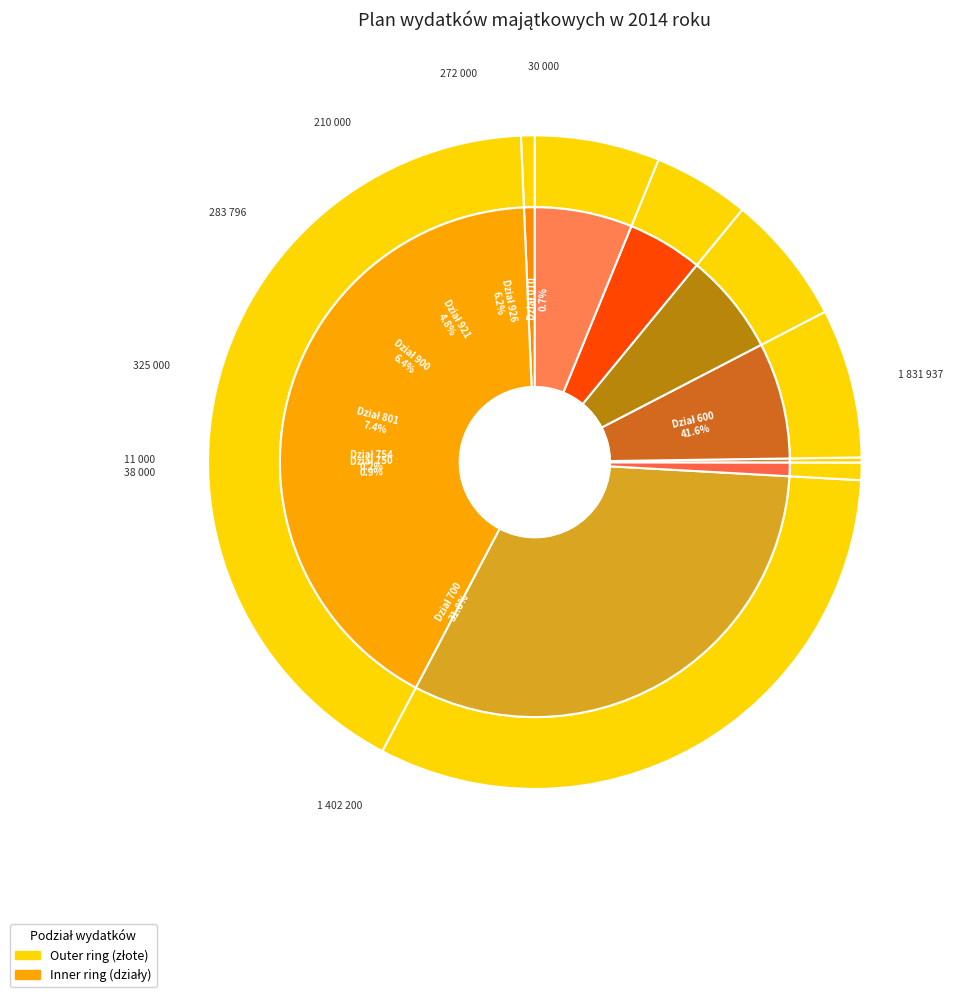

Is it true that Dział 801 is 7% of the pie?

True